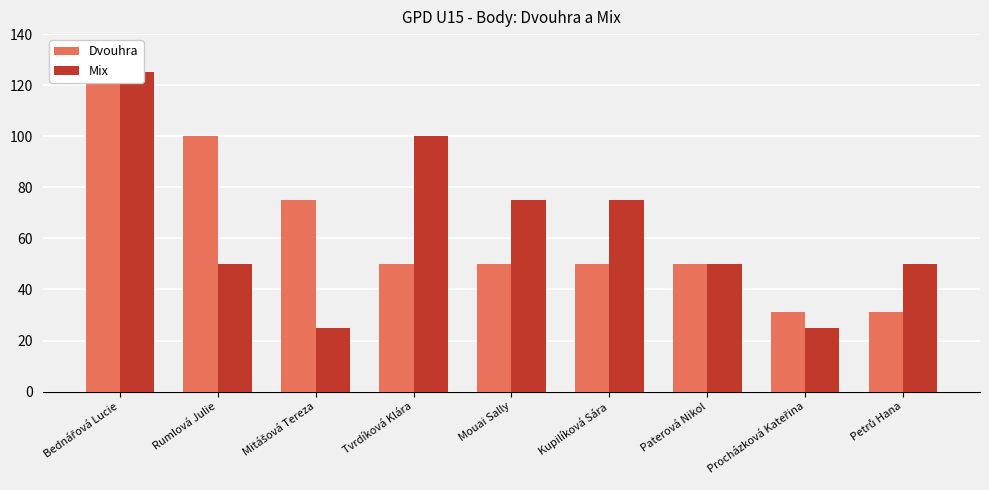

Where is Mix nearest to the value 75?

Mouai Sally